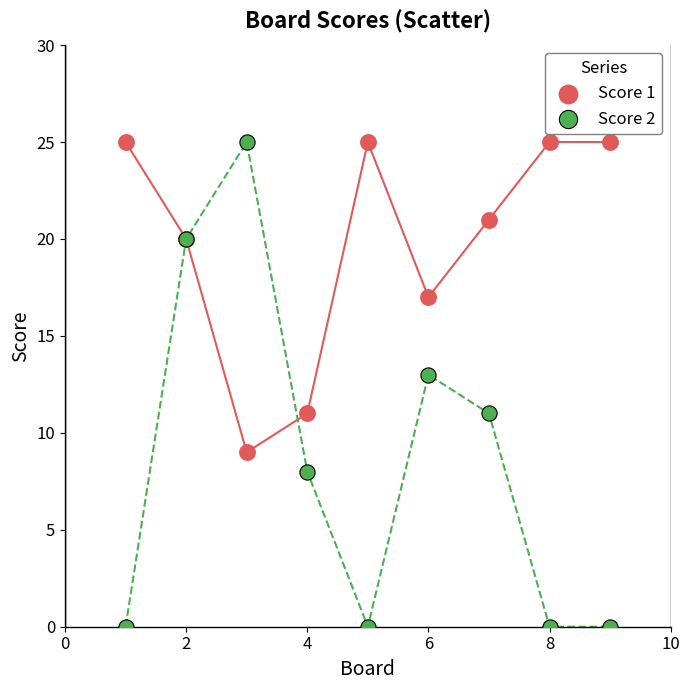

Which series reaches the minimum Y coordinate?

Score 2